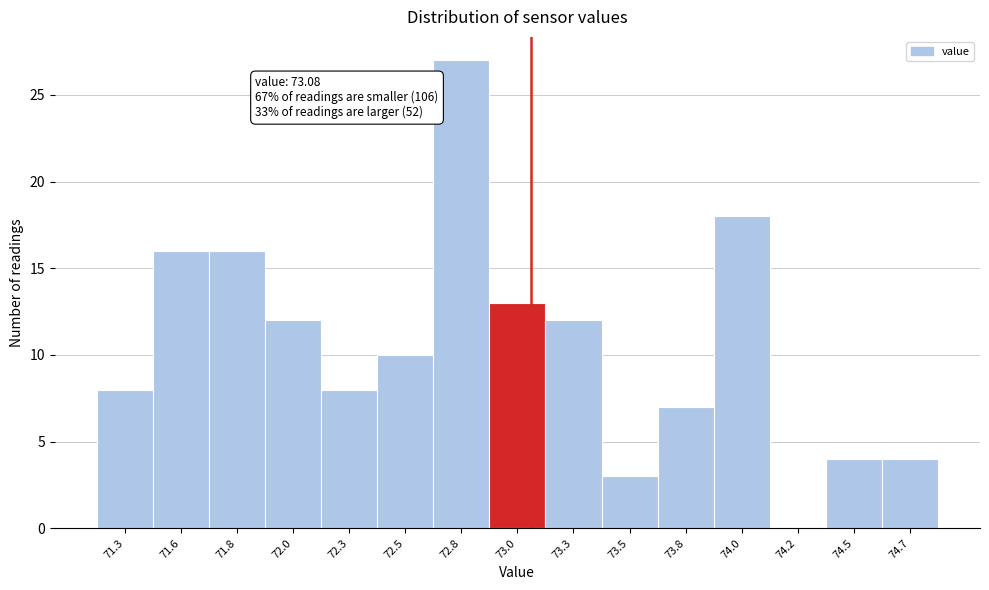

Reading right to left, what are all the values shown in this chart?

74.7=4	74.5=4	74.2=0	74.0=18	73.8=7	73.5=3	73.3=12	73.0=13	72.8=27	72.5=10	72.3=8	72.0=12	71.8=16	71.6=16	71.3=8